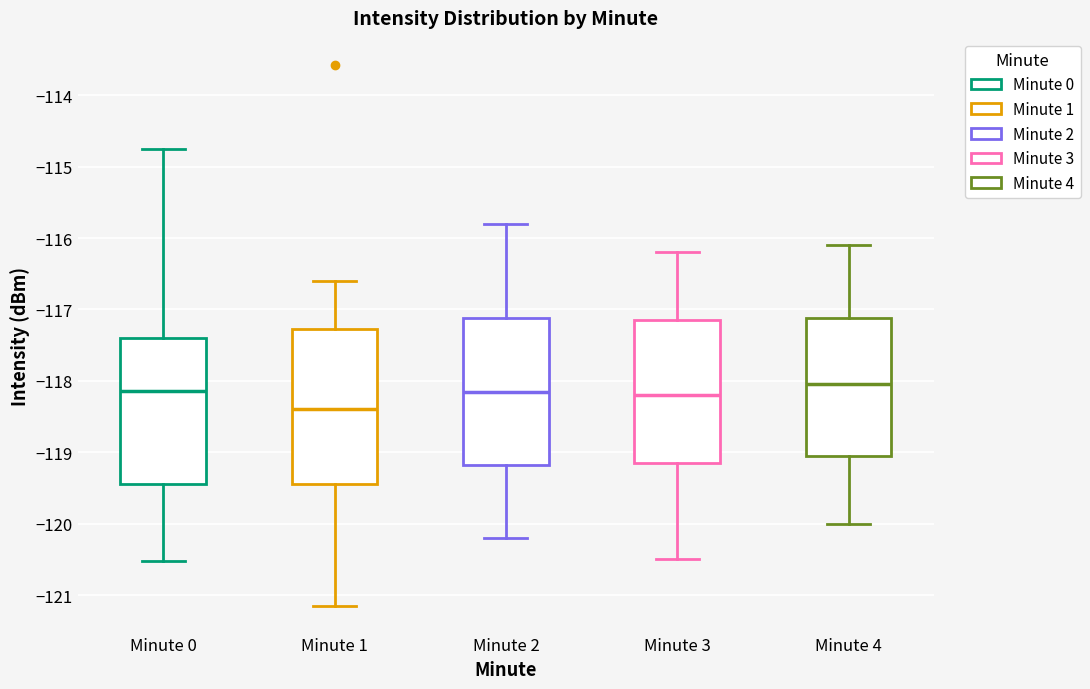

Reading left to right, transcribe this box plot: for each box, give where its median line is, the range the box spans, and where its two whiskers end, as read against the y-axis. The values are not printed on the chart, so give them approximately, as read against the axis.

Minute 0: median -118.1, box -119.4 to -117.4, whiskers -120.5 to -114.8
Minute 1: median -118.4, box -119.4 to -117.3, whiskers -121.1 to -116.6
Minute 2: median -118.1, box -119.2 to -117.1, whiskers -120.2 to -115.8
Minute 3: median -118.2, box -119.1 to -117.1, whiskers -120.5 to -116.2
Minute 4: median -118.0, box -119.0 to -117.1, whiskers -120.0 to -116.1